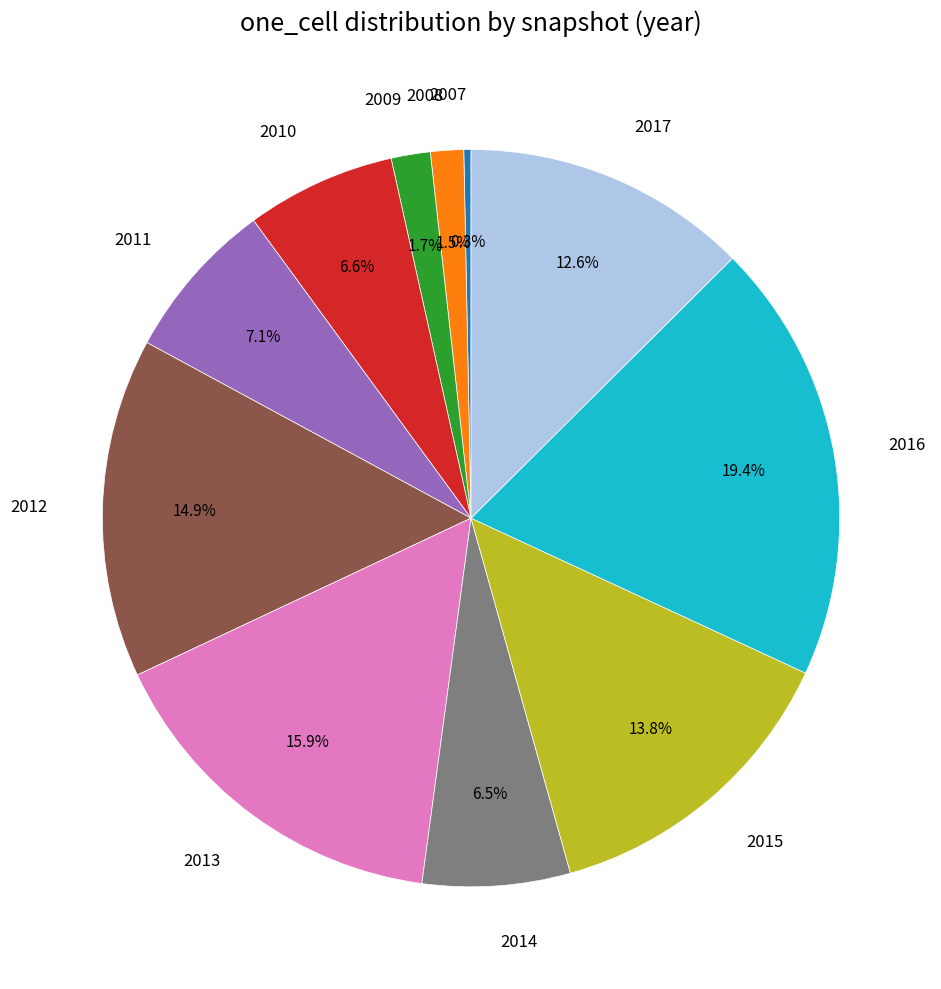

Which category has the biggest portion of the pie?

2016